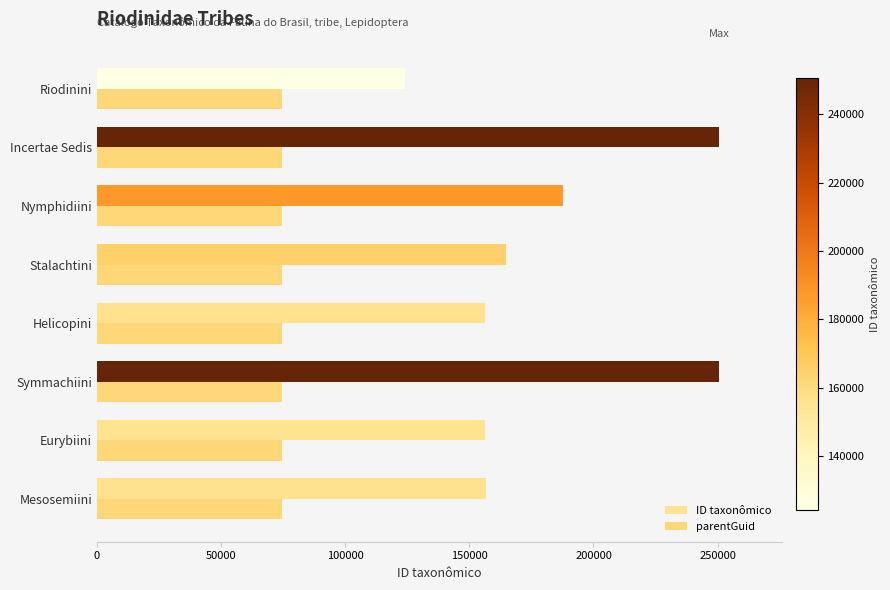

What is the maximum value shown in the chart?

250734.0